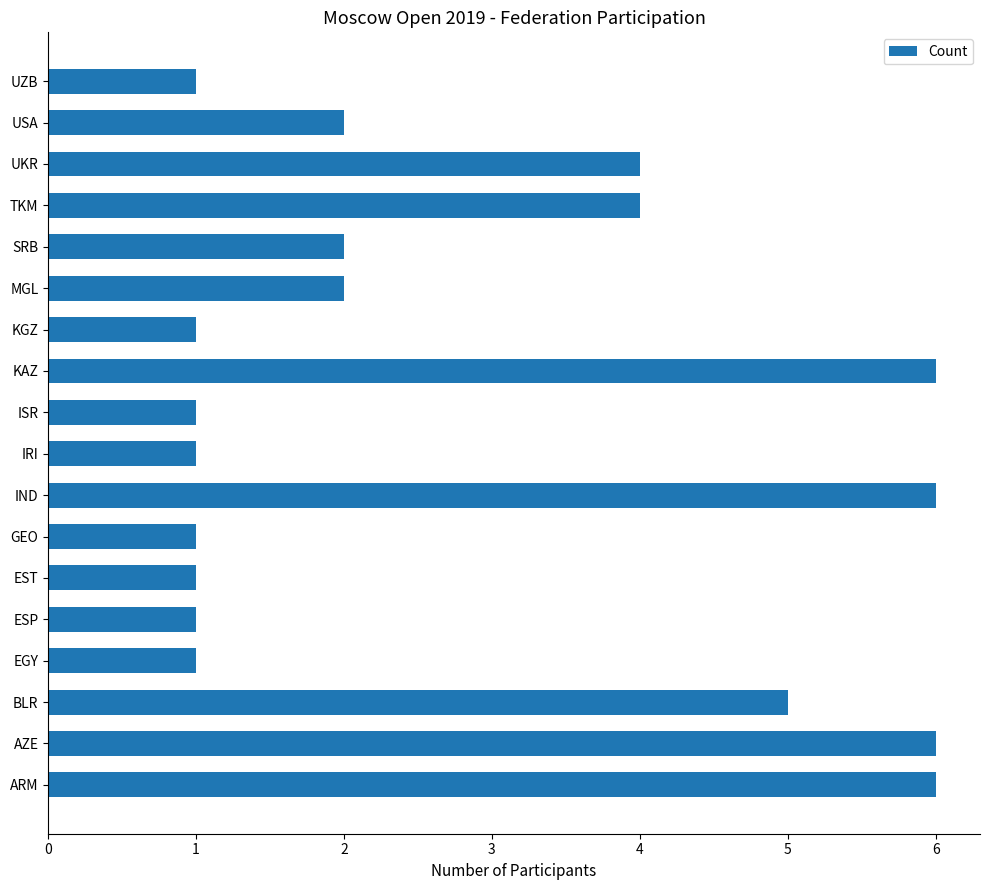

What is the minimum value shown in the chart?

1